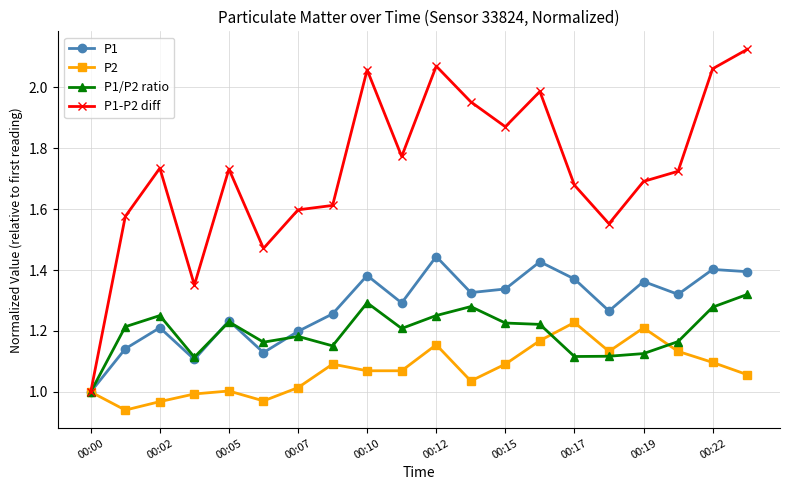

Count the P1 values in the range 1 to 2.

20